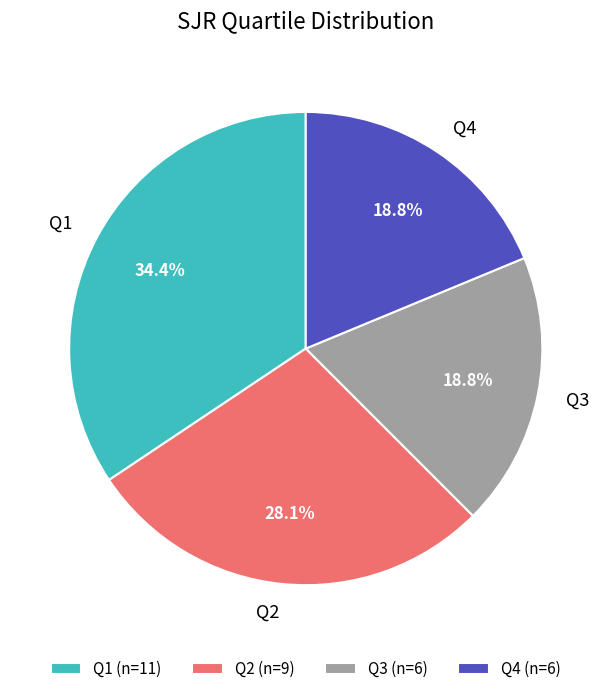

To the nearest percent, what is the combined percentage of Q3 and Q2?

47%